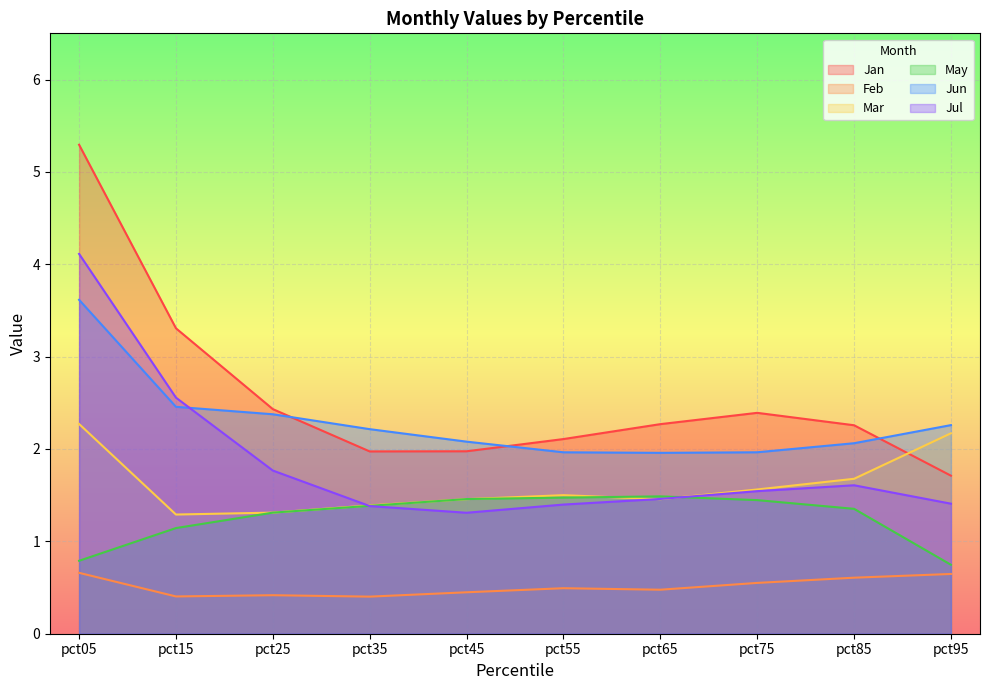

What are all the series names shown in the legend?

Jan, Feb, Mar, May, Jun, Jul